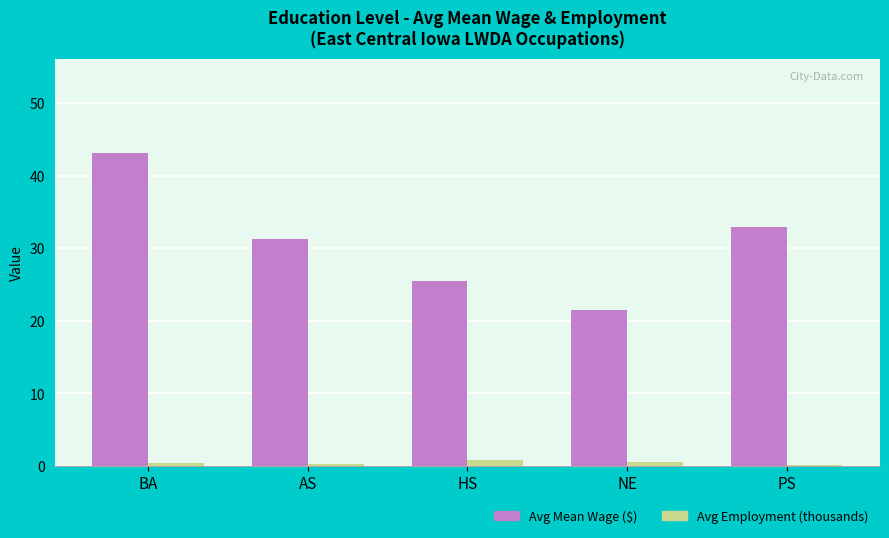

The Avg Employment (thousands) series shows 0.4 at BA. True or false?

True